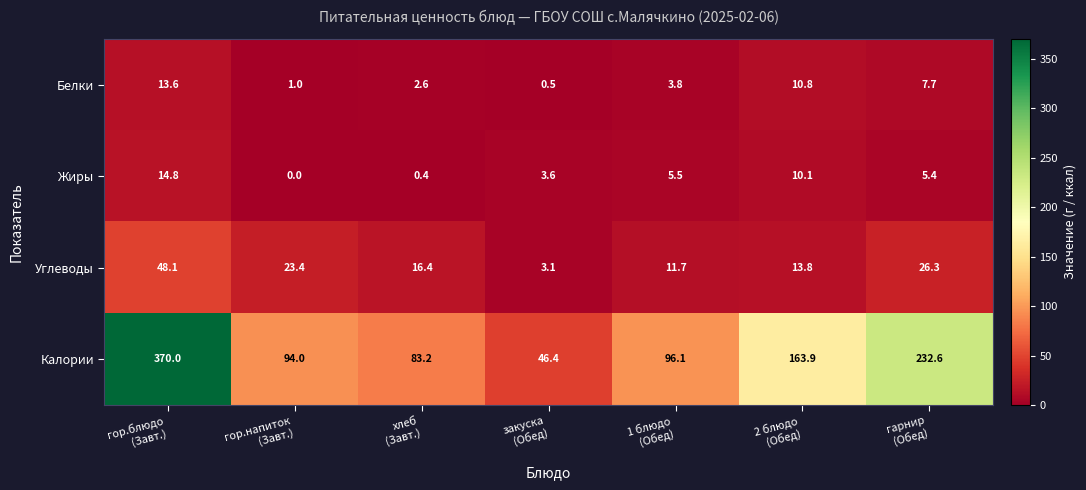

How many series are shown in this chart?

4